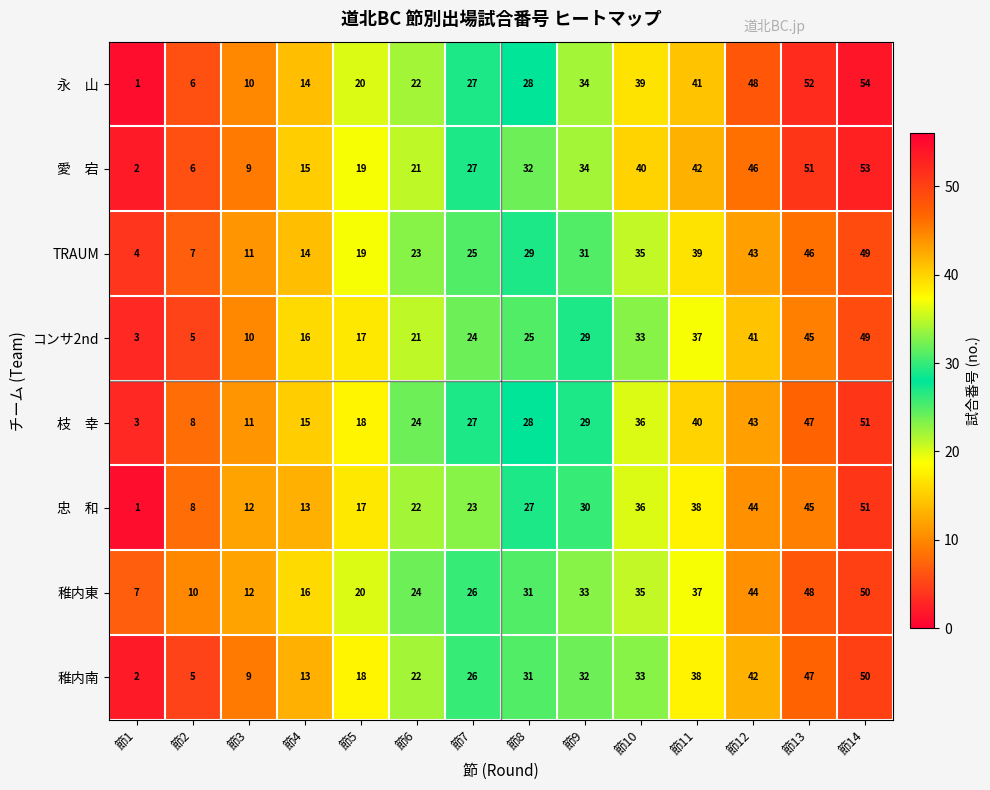

What is the spread (max minus min) of values at 節1?

6